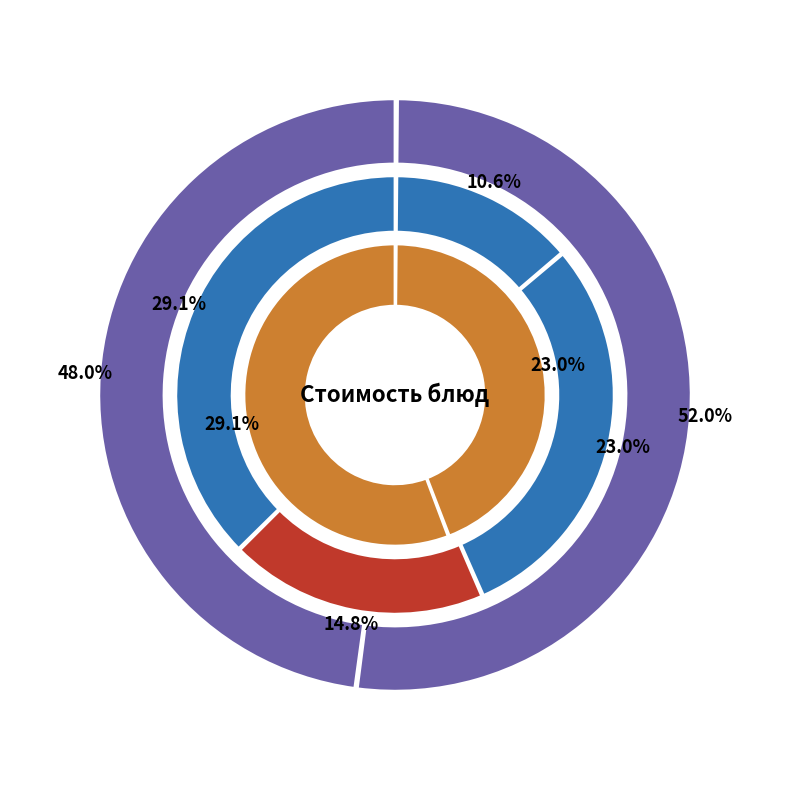

The фрукты (завтрак) slice represents 15% of the pie. True or false?

True